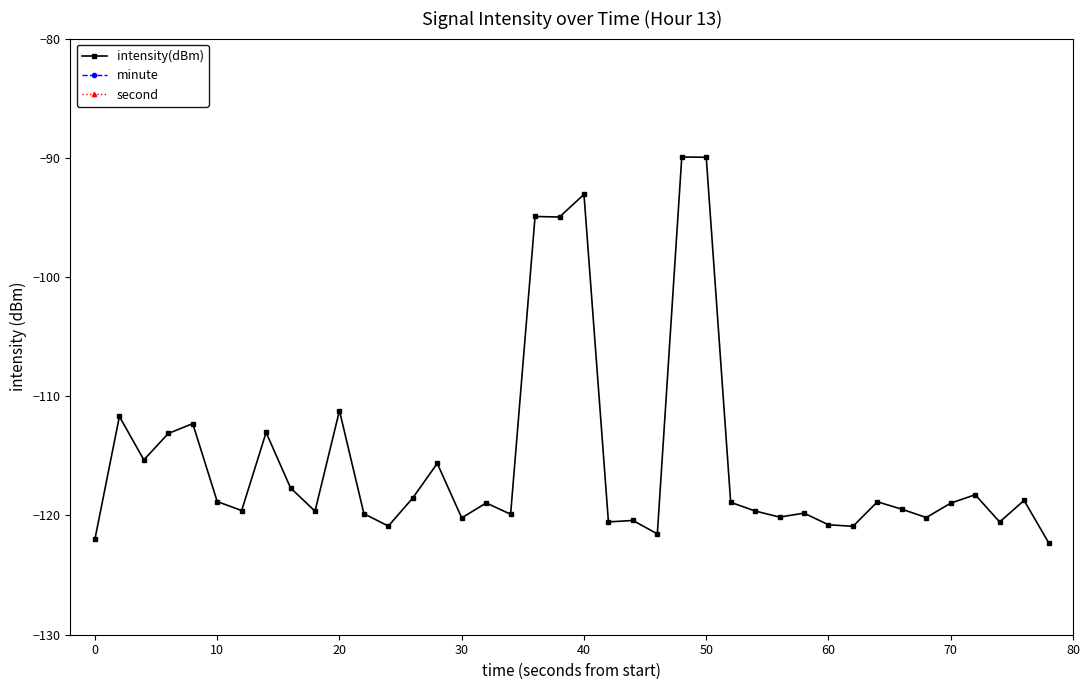

What is the difference between the maximum and second lowest values in the intensity(dBm) series?

32.0